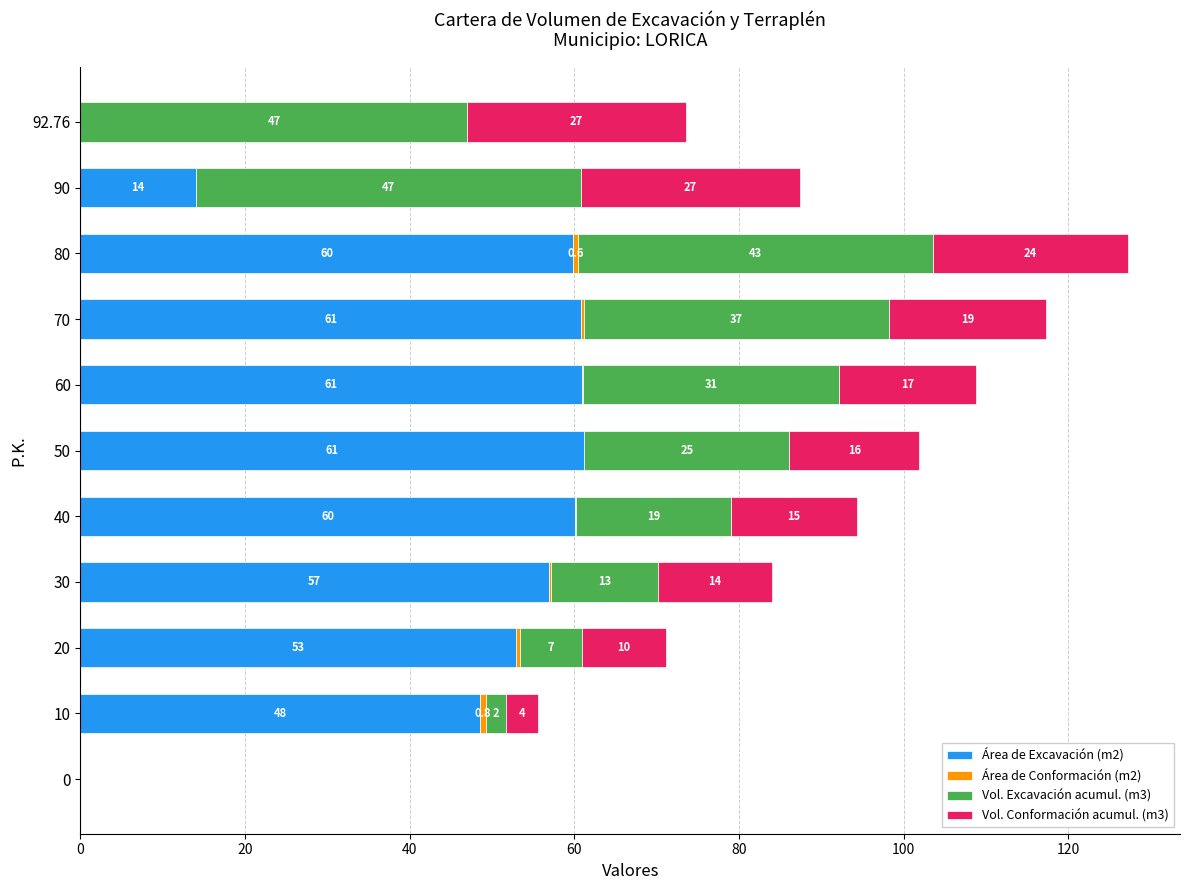

What is the highest value of the Área de Excavación (m2) series?

61.2